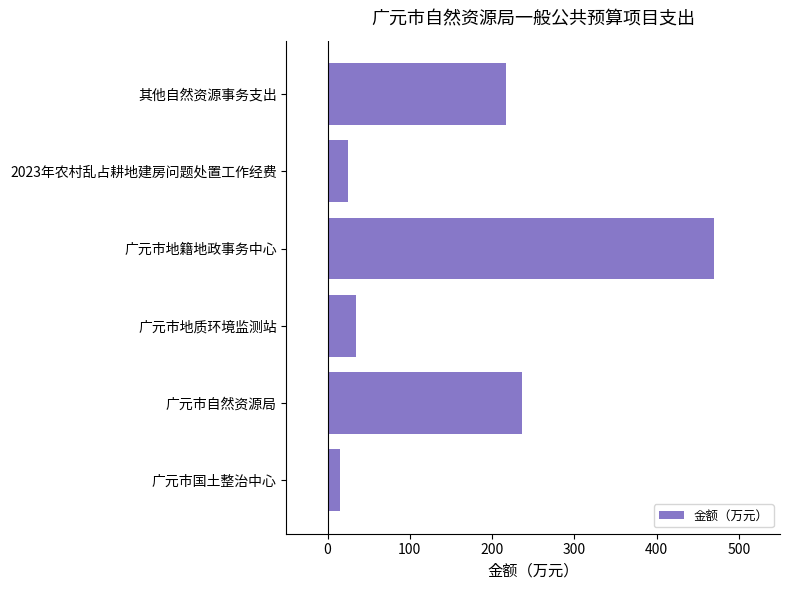

What is the difference between the maximum and minimum values?

455.0